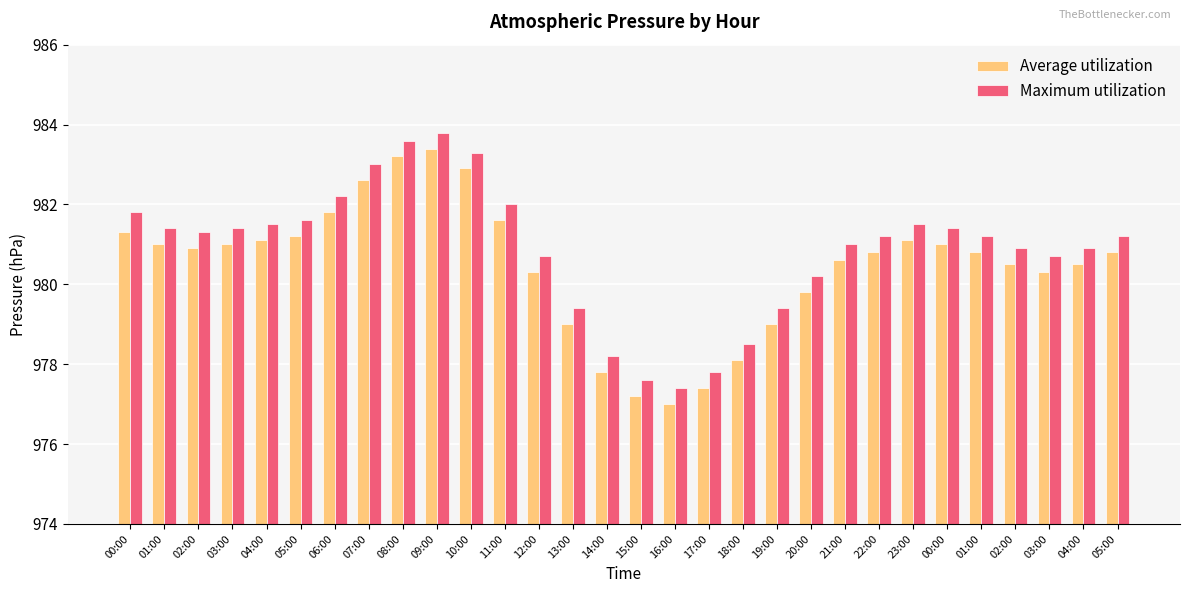

At which category is the sum across all series the highest?

09:00